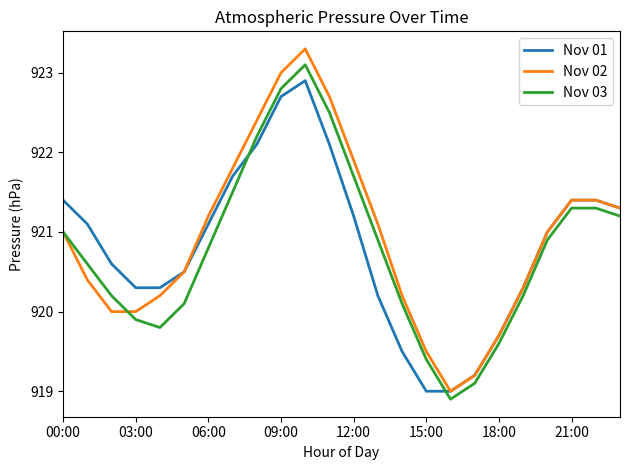

What is the maximum value for Nov 01?

922.9